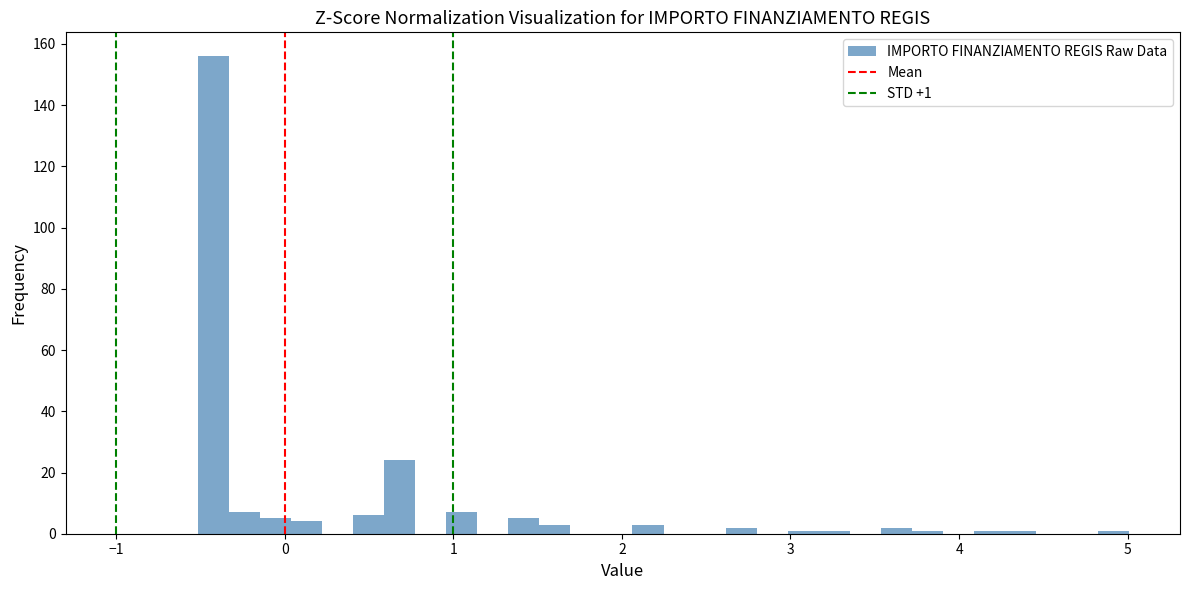

Read against the x-axis, roughly where is the centre of the tallest bar?

-0.4